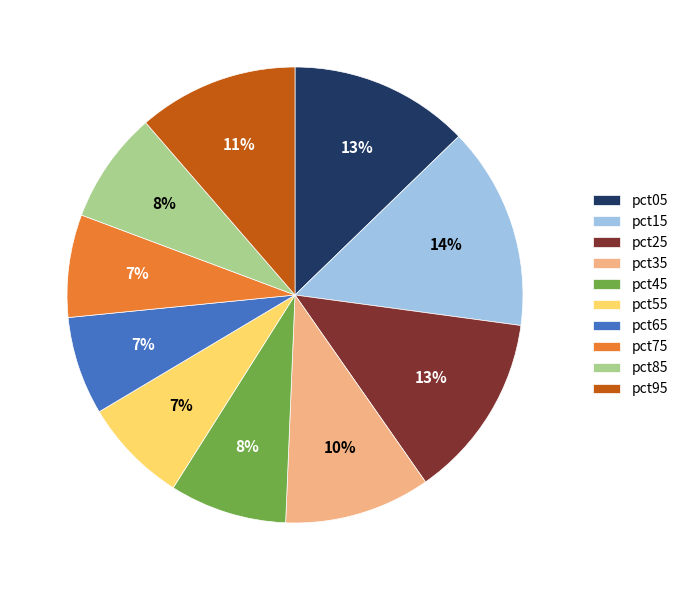

To the nearest percent, what is the average slice percentage?

10%